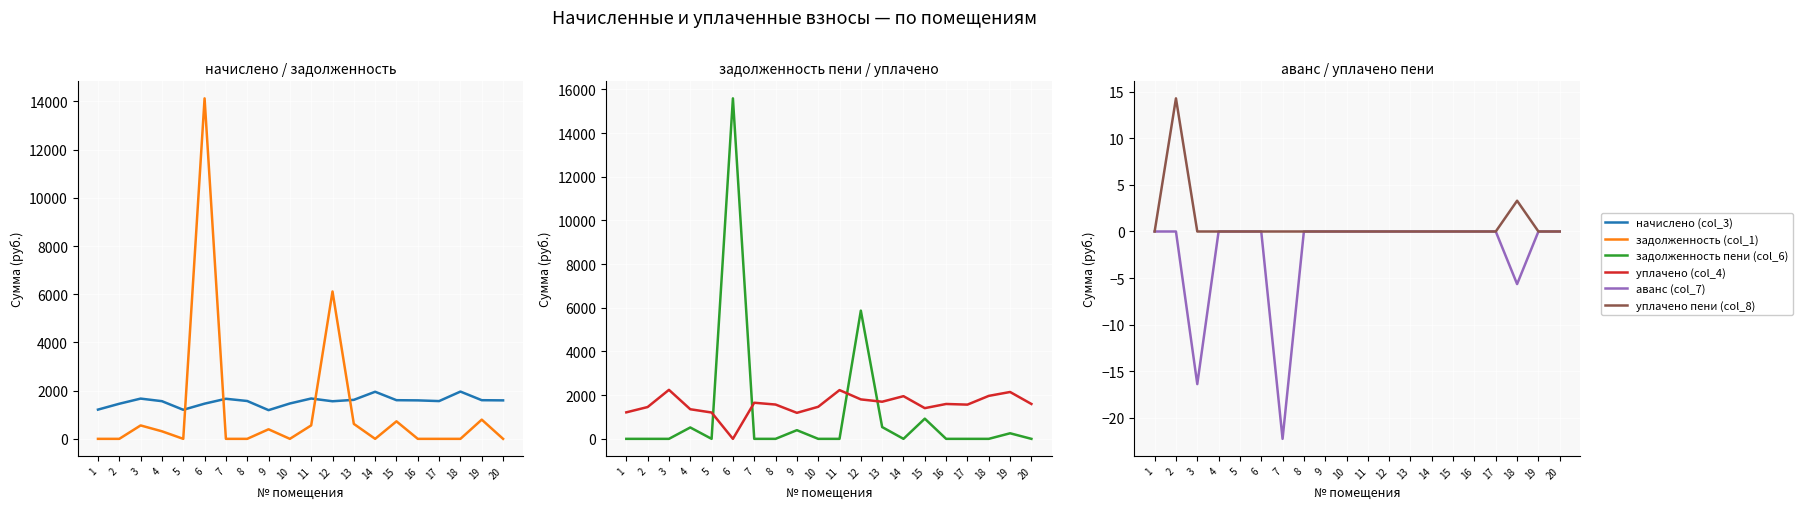

How many lines are shown in the chart?

6